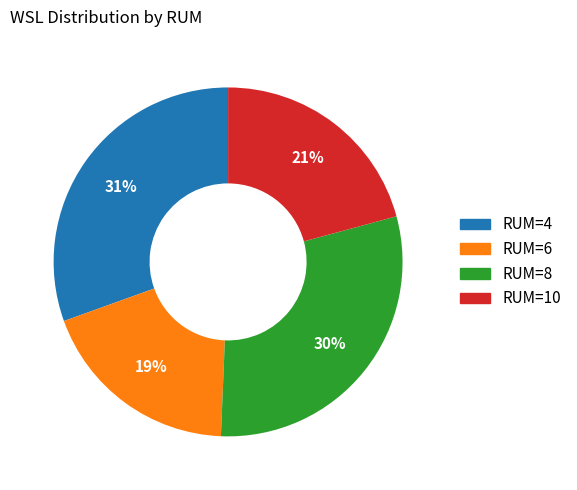

To the nearest percent, what is the difference between the largest and smallest slice percentages?

12%